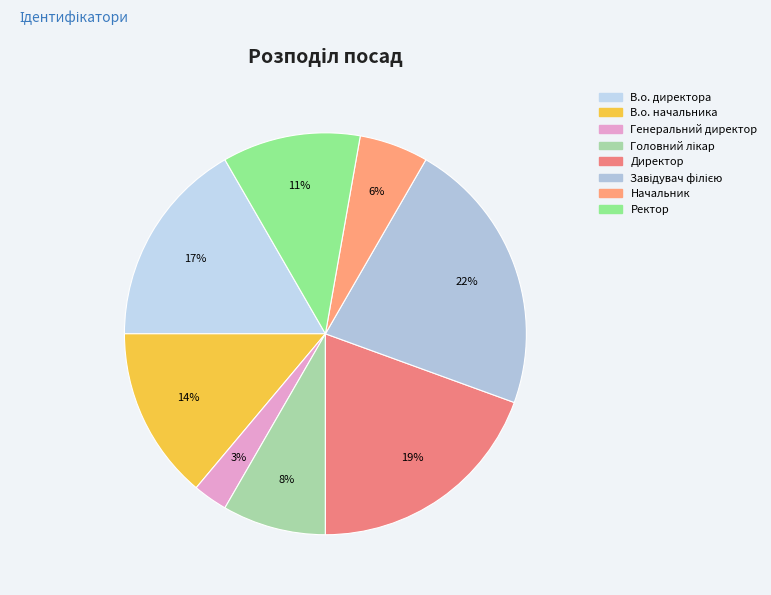

What is the smallest slice in the pie chart?

Генеральний директор